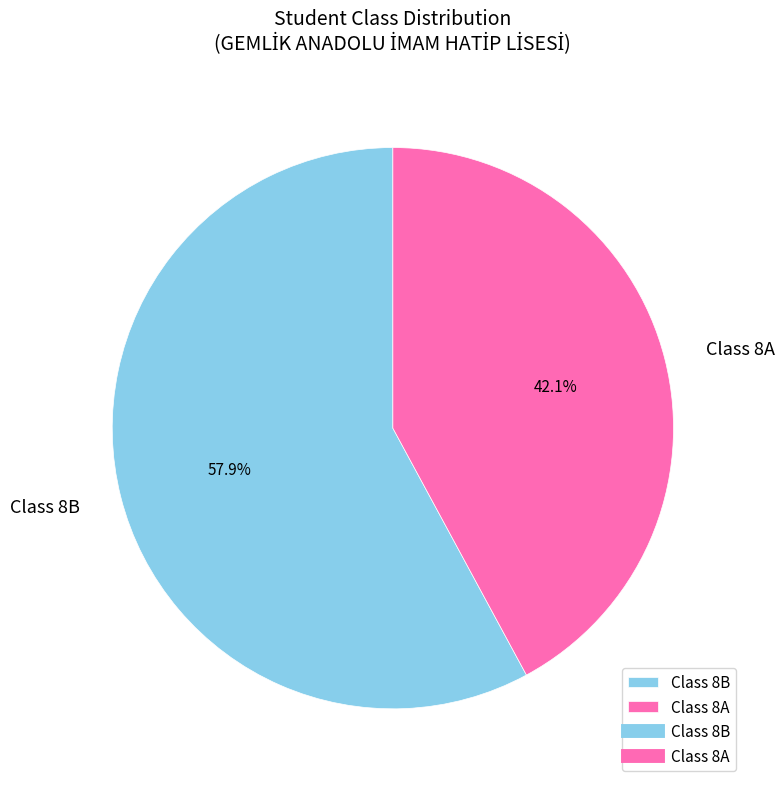

Which category has the smallest portion of the pie?

Class 8A